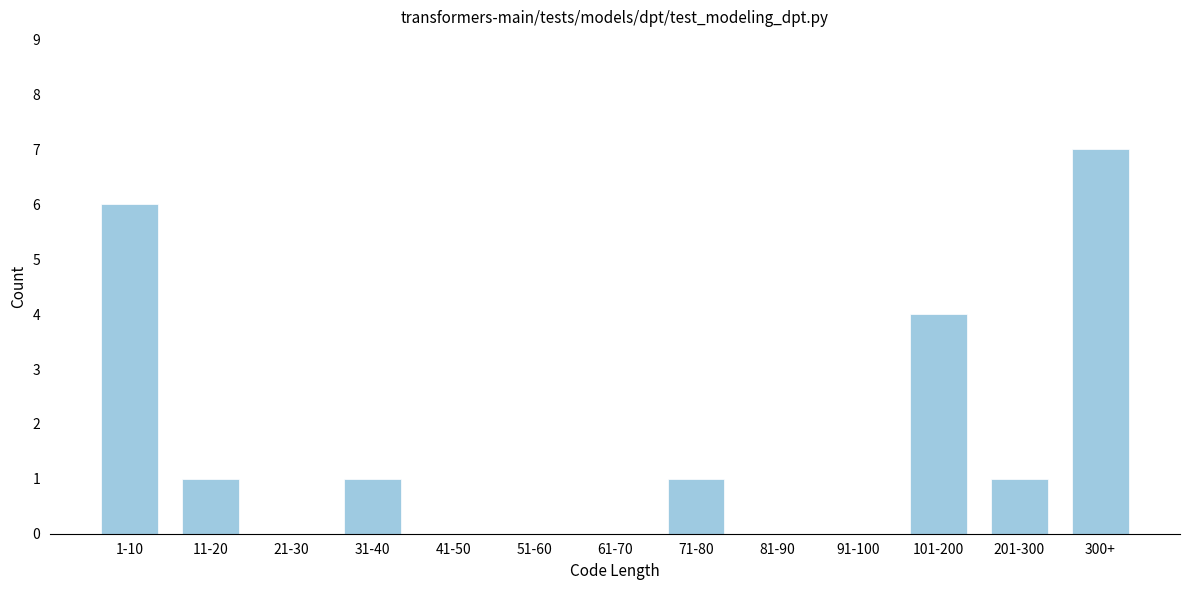

Reading left to right, transcribe all the data shown in this chart.

1-10=6	11-20=1	21-30=0	31-40=1	41-50=0	51-60=0	61-70=0	71-80=1	81-90=0	91-100=0	101-200=4	201-300=1	300+=7